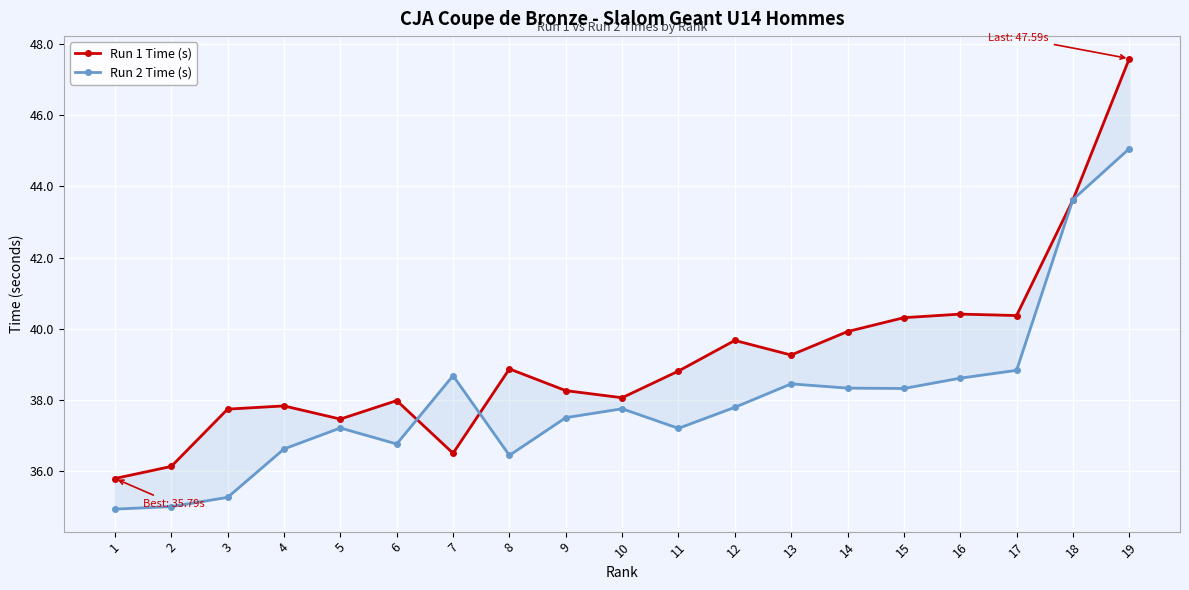

What are all the series names shown in the legend?

Run 1 Time (s), Run 2 Time (s)